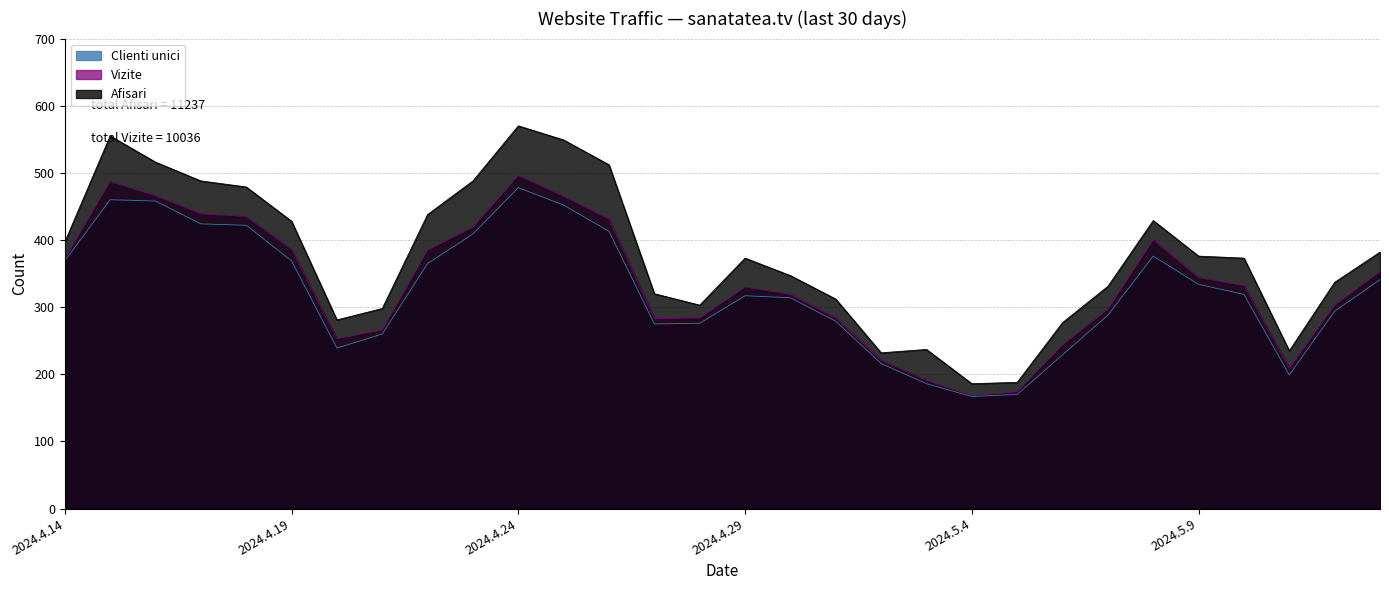

Which has a higher value, 2024.4.18 or 2024.4.29?

2024.4.18